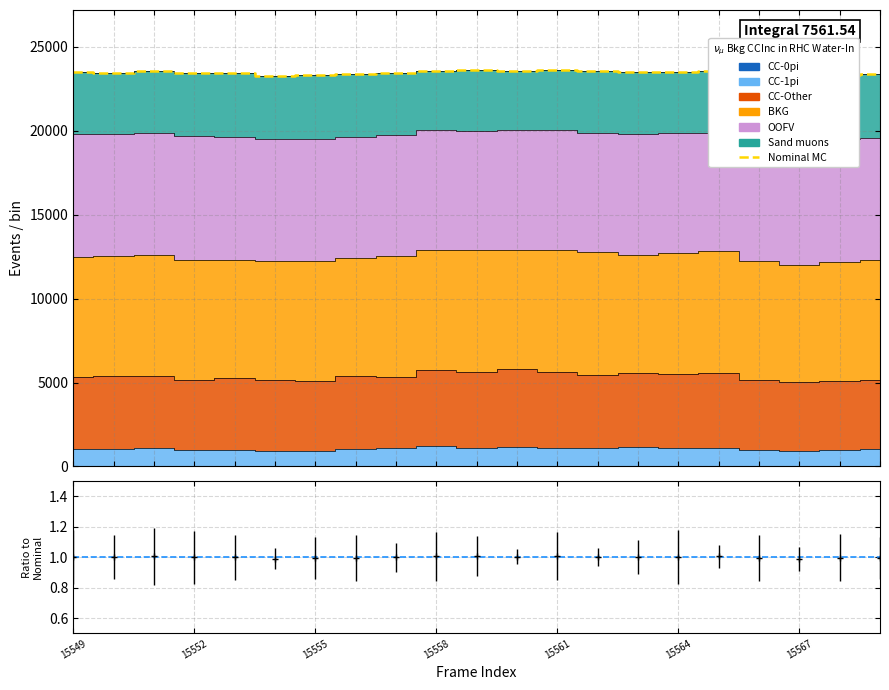

Reading left to right, transcribe all the data shown in this chart.

15549=23503	15552=23464	15555=23592	15558=23437	15561=23443	15564=23253	15567=23336	7=23361	8=23421	9=23586	10=23650	11=23566	12=23640	13=23540	14=23501	15=23499	16=23572	17=23408	18=23182	19=23350	20=23361